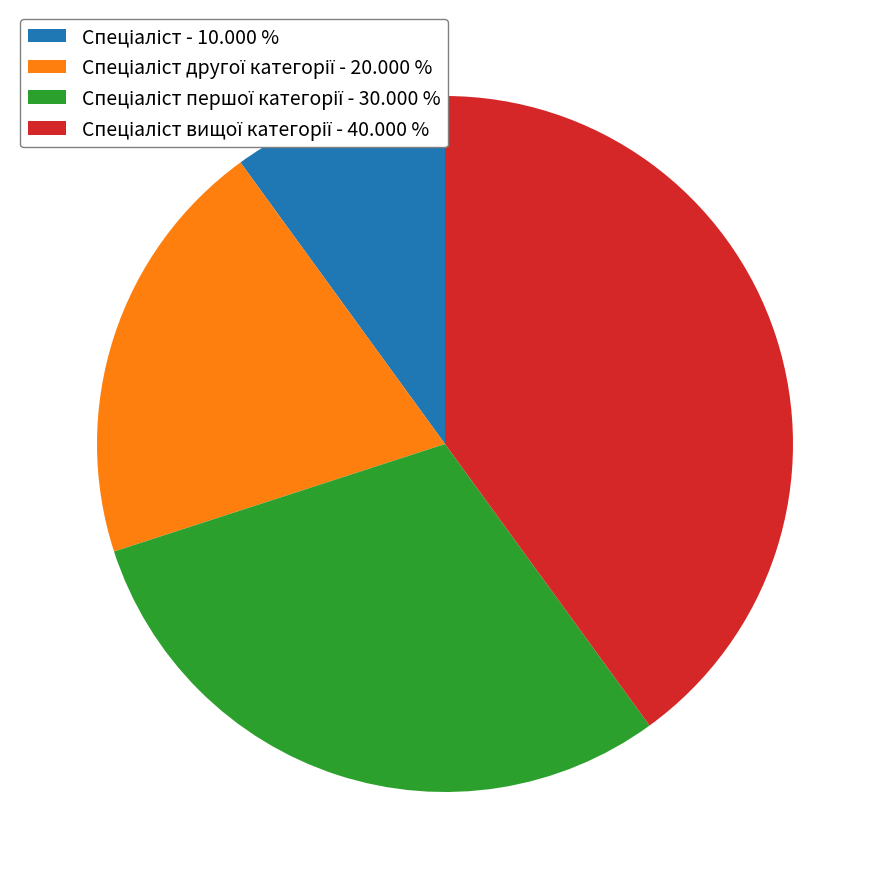

Is there a majority slice in this chart?

No